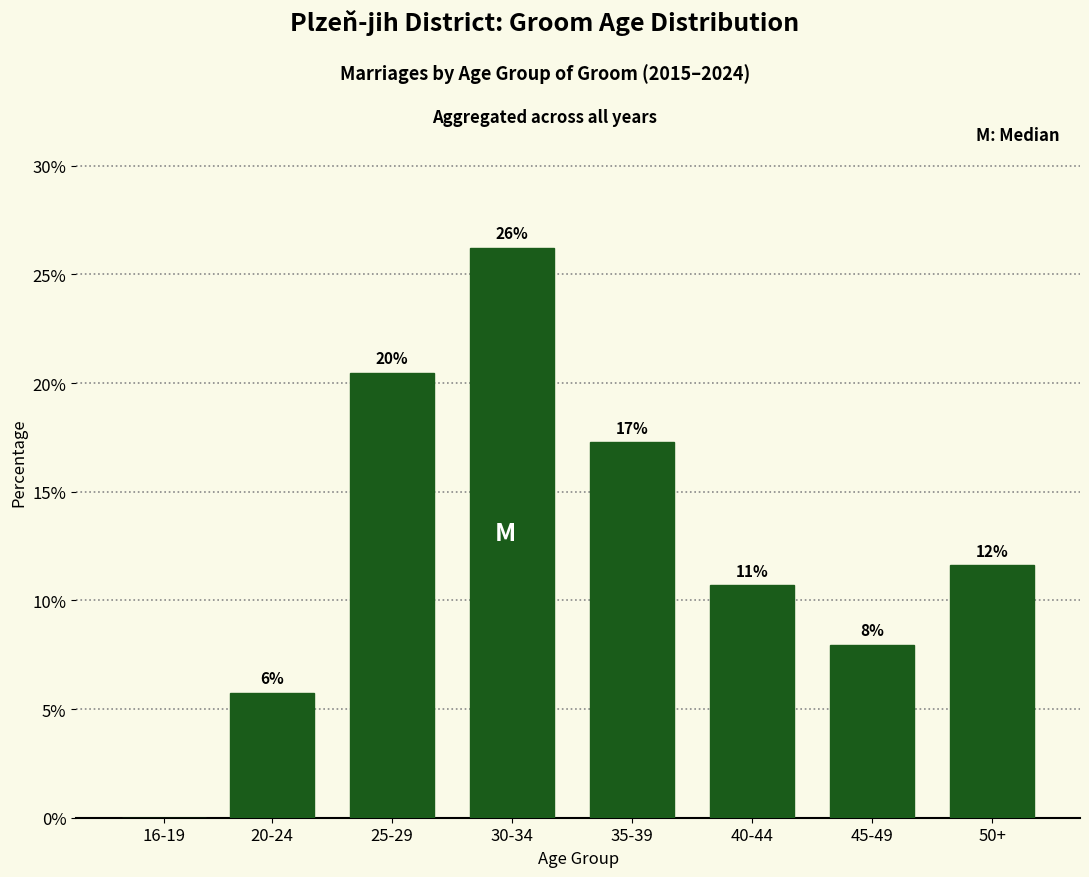

Are the bars horizontal?

No